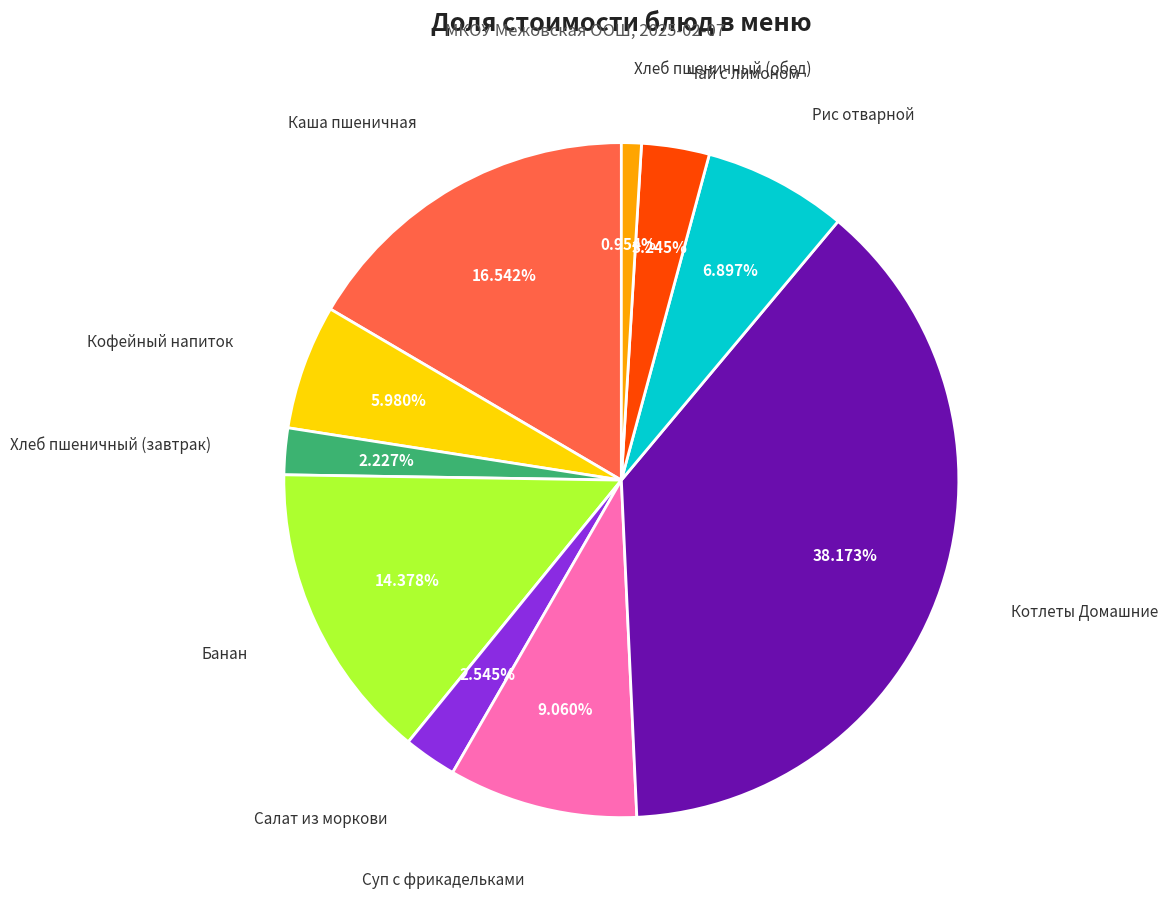

How many slices are in this pie chart?

10